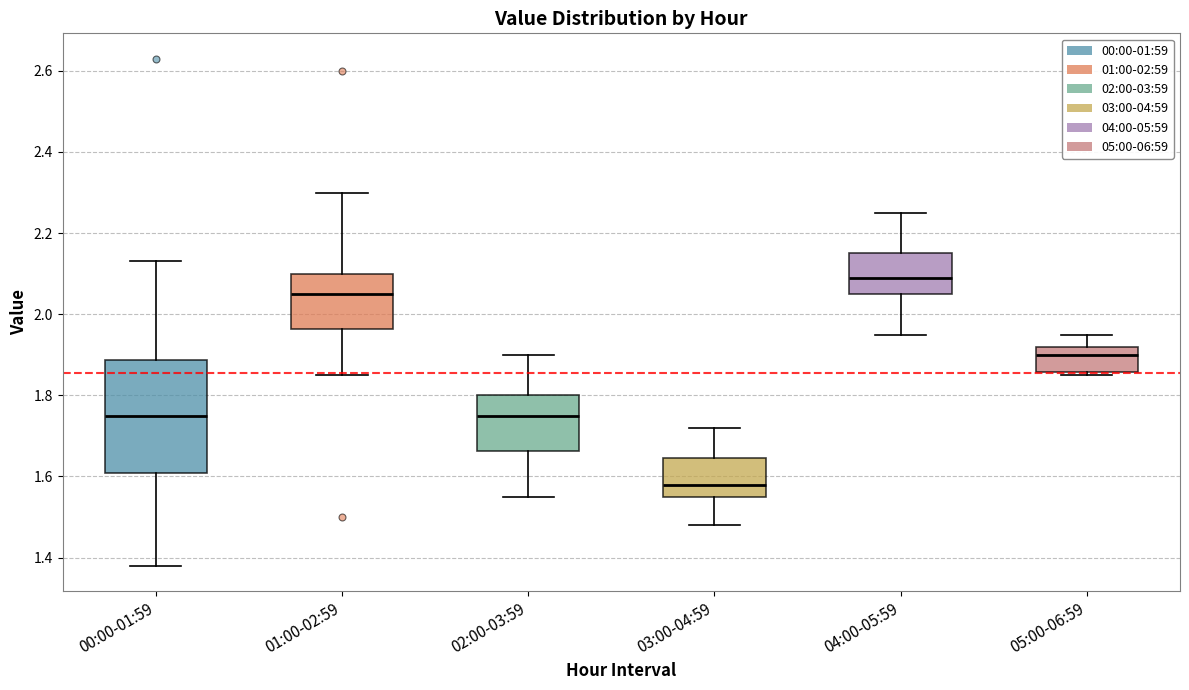

Where is the lower edge of the box for 01:00-02:59 on the y-axis? The values are not printed on the chart, so give them approximately, as read against the axis.

1.96